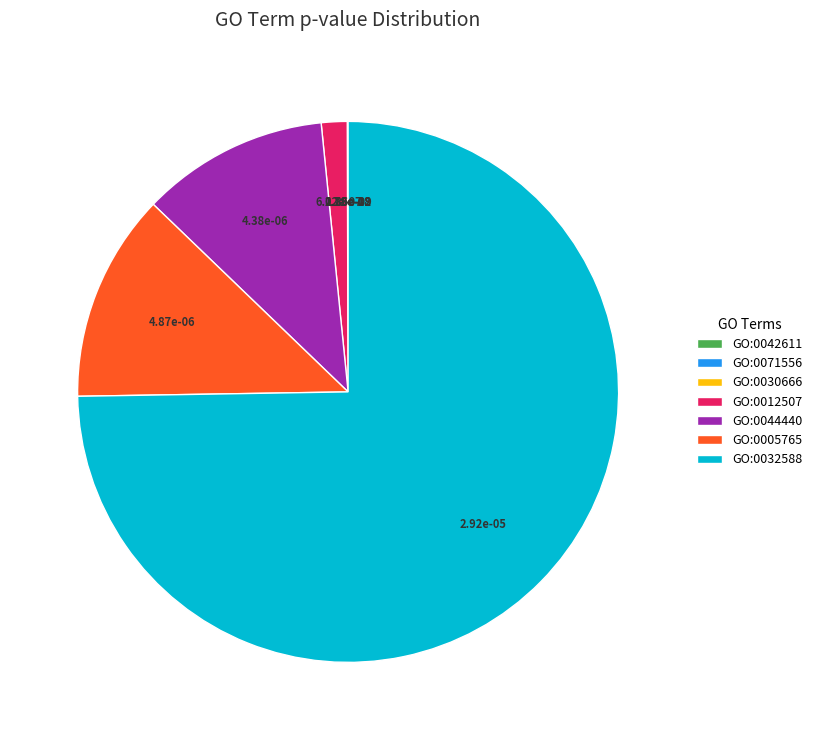

Is the sum of GO:0044440 and GO:0012507 greater than half?

No